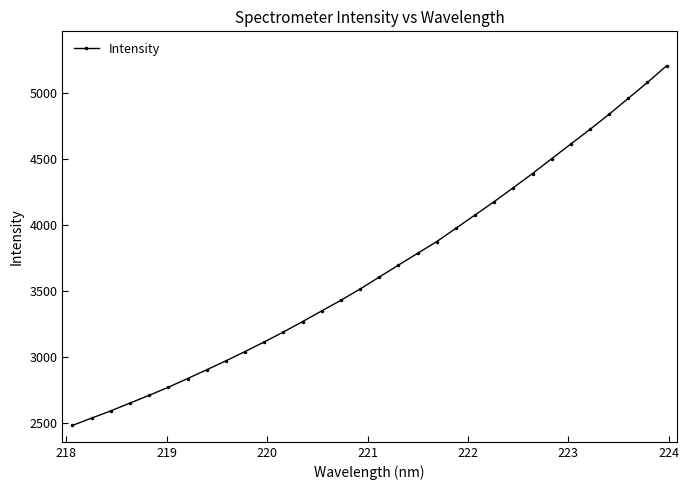

Does the chart have visible grid lines?

No